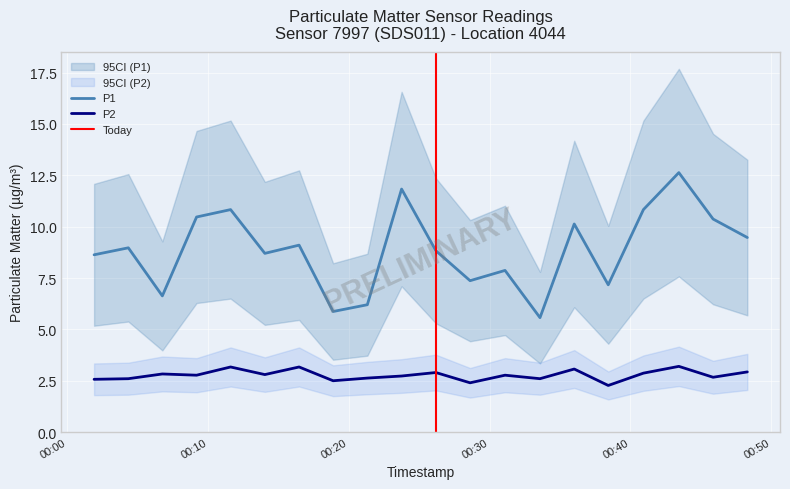

True or false: P2 and P1 intersect in this chart.

False